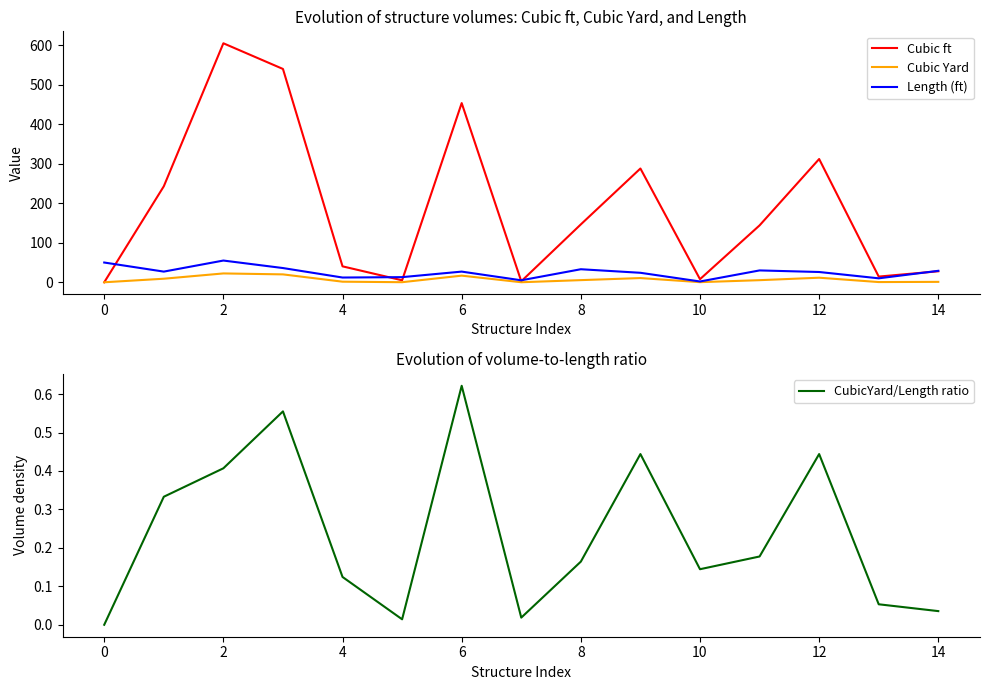

Reading left to right, list all the values displayed in this chart.

Cubic ft: 0.0	243.0	605.0	540.0	40.3	5.0	453.6	2.5	146.5	288.0	7.8	144.0	312.0	14.4	27.8
Cubic Yard: 0.0	9.0	22.4	20.0	1.5	0.2	16.8	0.1	5.4	10.7	0.3	5.3	11.5	0.5	1.0
Length (ft): 50.0	27.0	55.0	36.0	12.0	13.0	27.0	5.0	33.0	24.0	2.0	30.0	26.0	10.0	29.0
CubicYard/Length ratio: 0.0	0.3	0.4	0.6	0.1	0.0	0.6	0.0	0.2	0.4	0.1	0.2	0.4	0.1	0.0